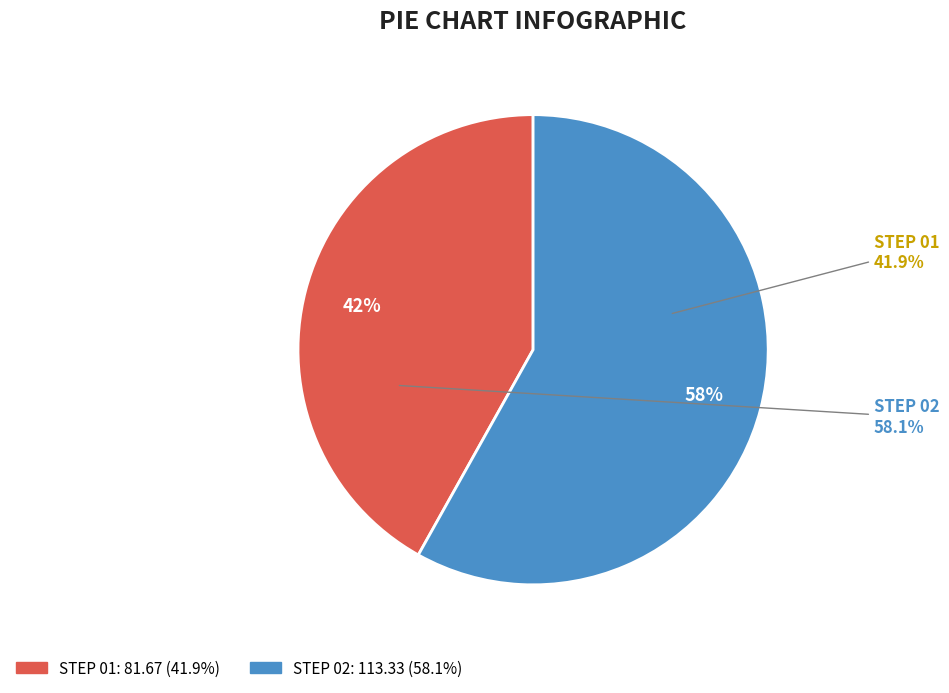

How many segments does this pie chart have?

2